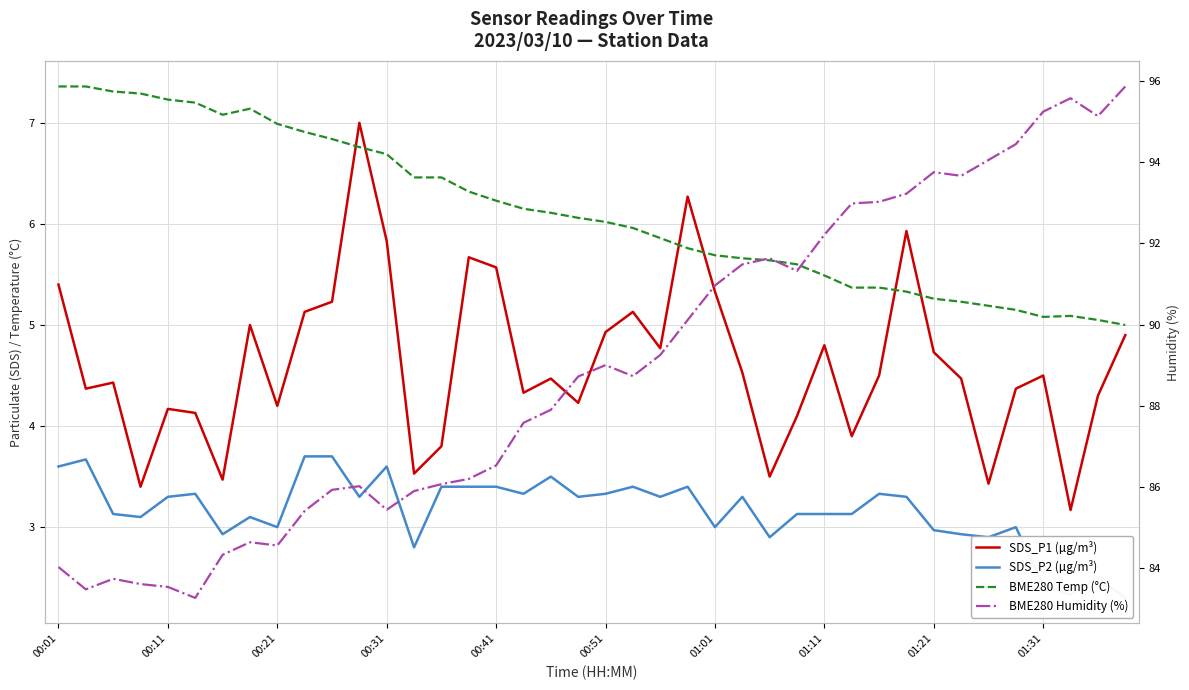

What position from the left is 18?

19